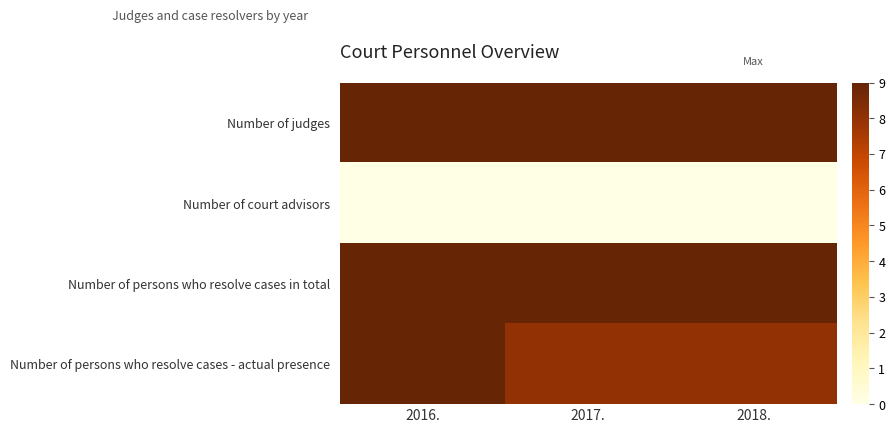

At 2016., list the series in order from largest to smallest.

Number of judges, Number of persons who resolve cases in total, Number of persons who resolve cases - actual presence, Number of court advisors